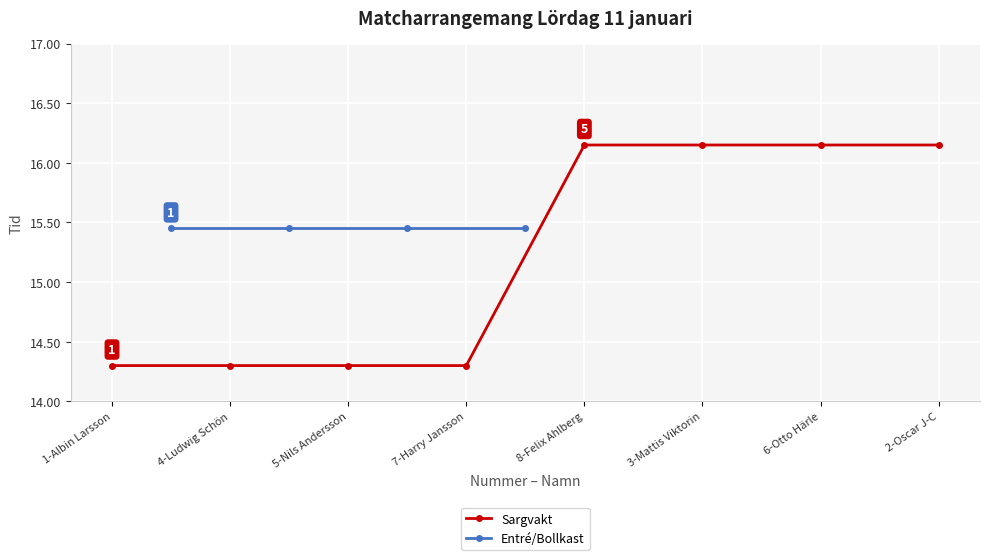

What position from the right is 6-Otto Härle?

2